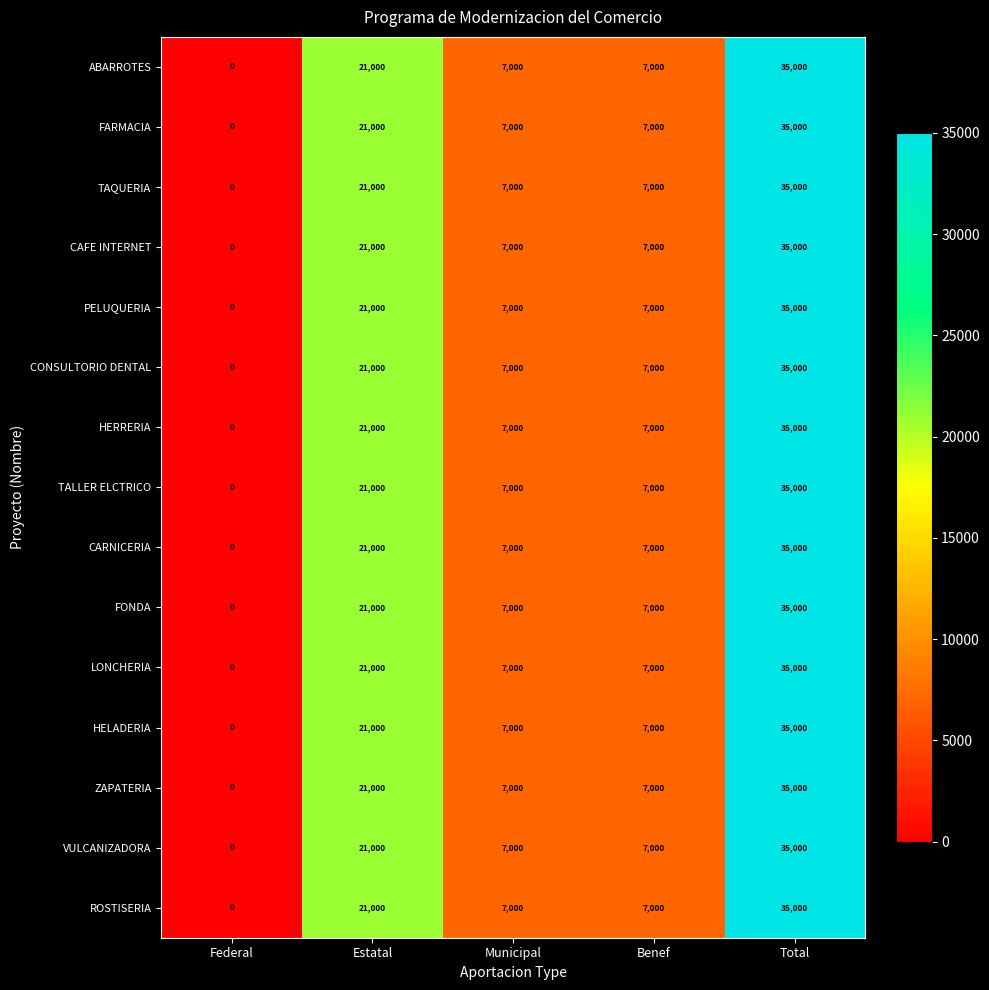

Where is FONDA nearest to the value 17500?

Estatal